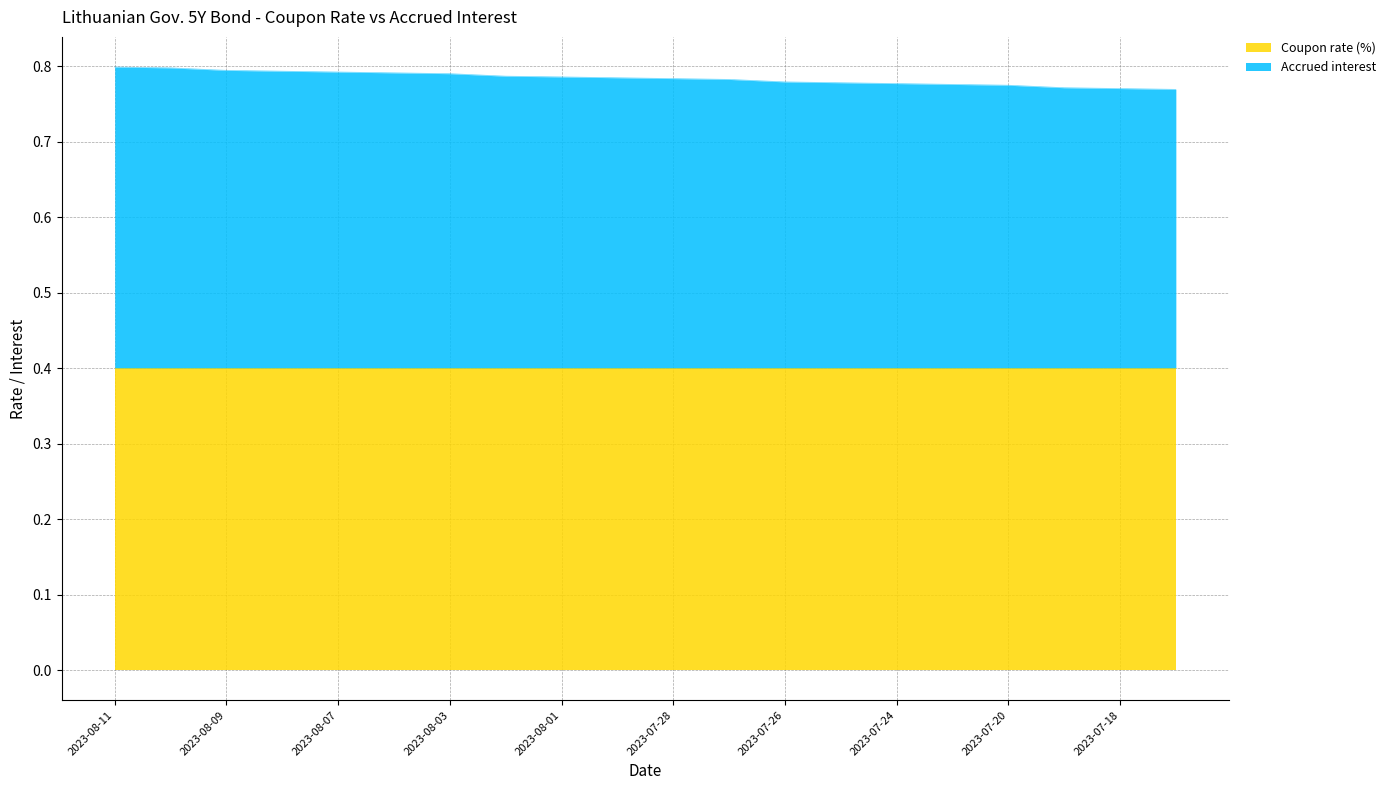

Between 2023-07-26 and 2023-08-04, which is larger?

2023-08-04